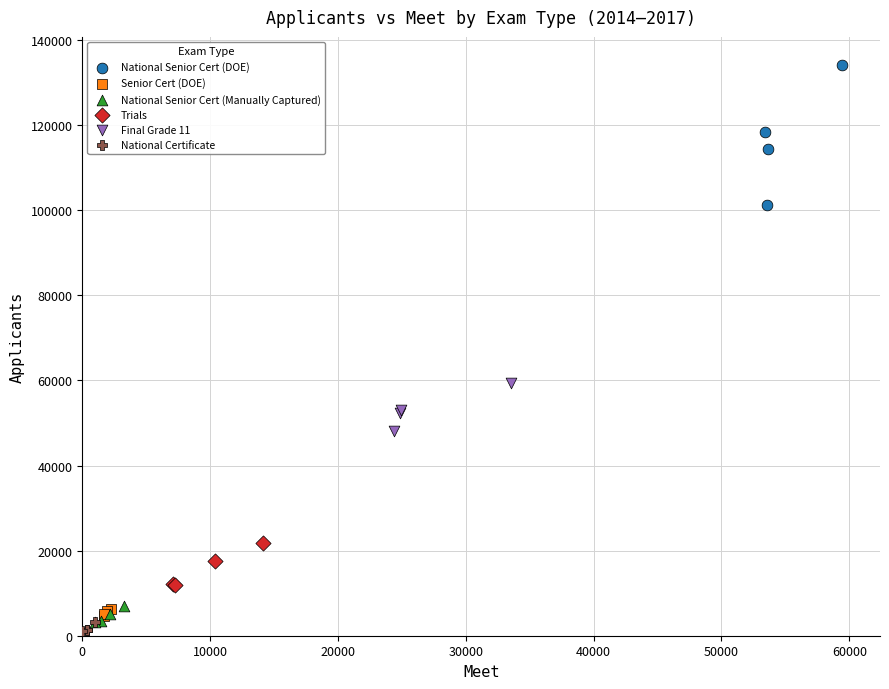

Which series contains the highest Y value?

National Senior Cert (DOE)